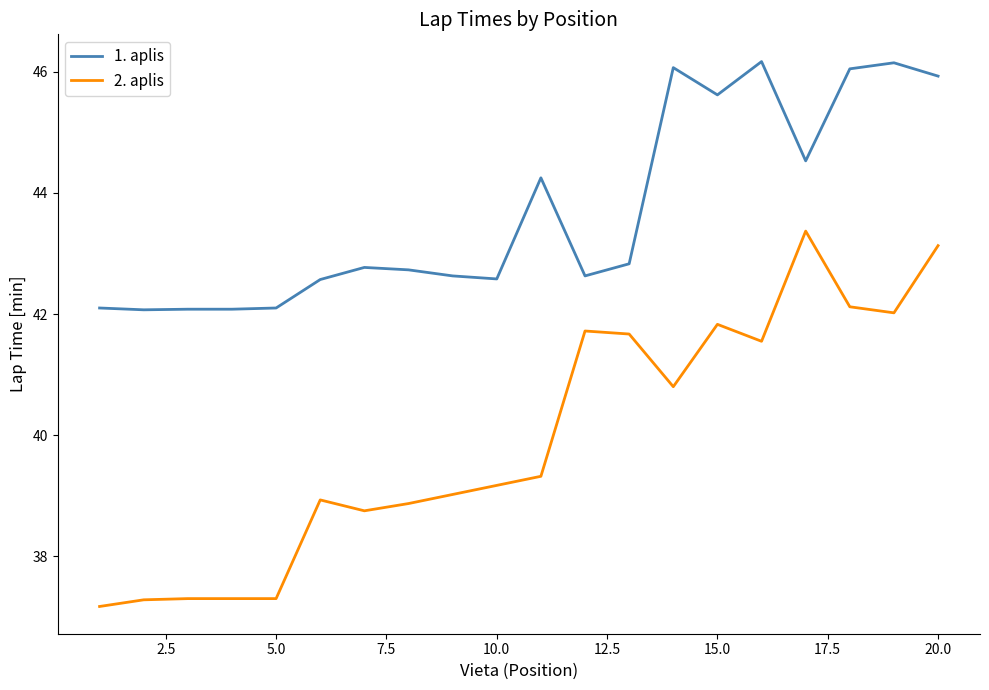

True or false: 2. aplis and 1. aplis cross at least once.

False